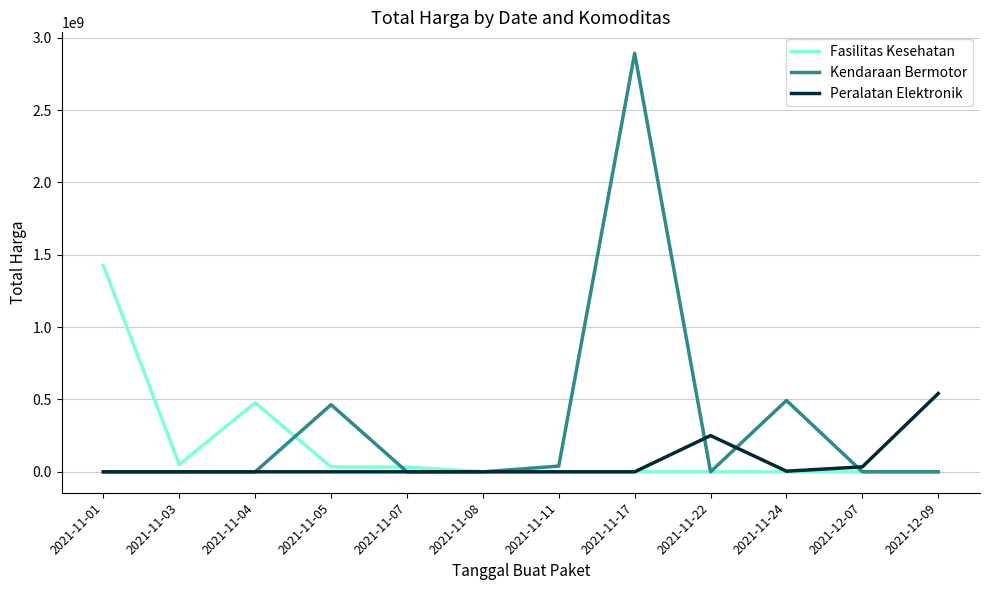

Rank the series at 2021-11-05 from highest to lowest value.

Kendaraan Bermotor, Fasilitas Kesehatan, Peralatan Elektronik